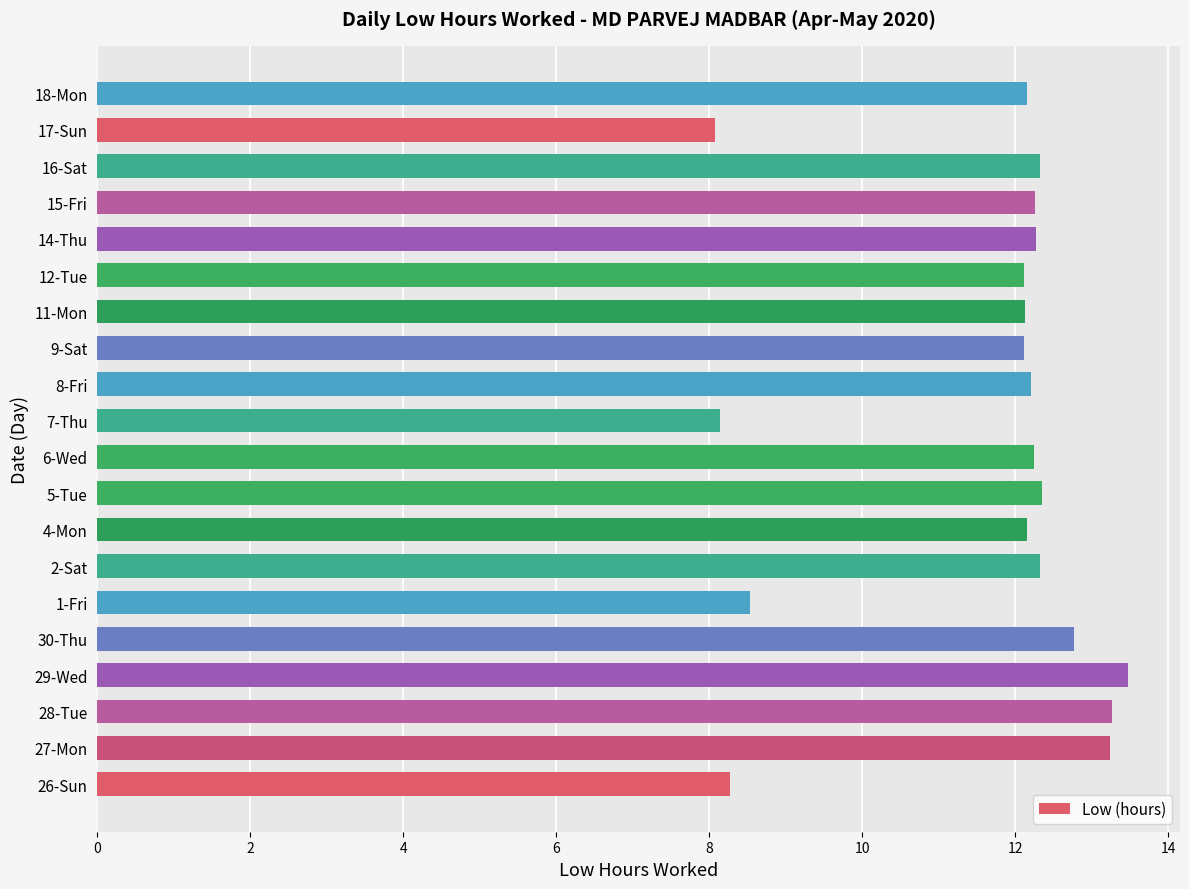

What is the ratio of the value at 6-Wed to the value at 28-Tue?

0.9